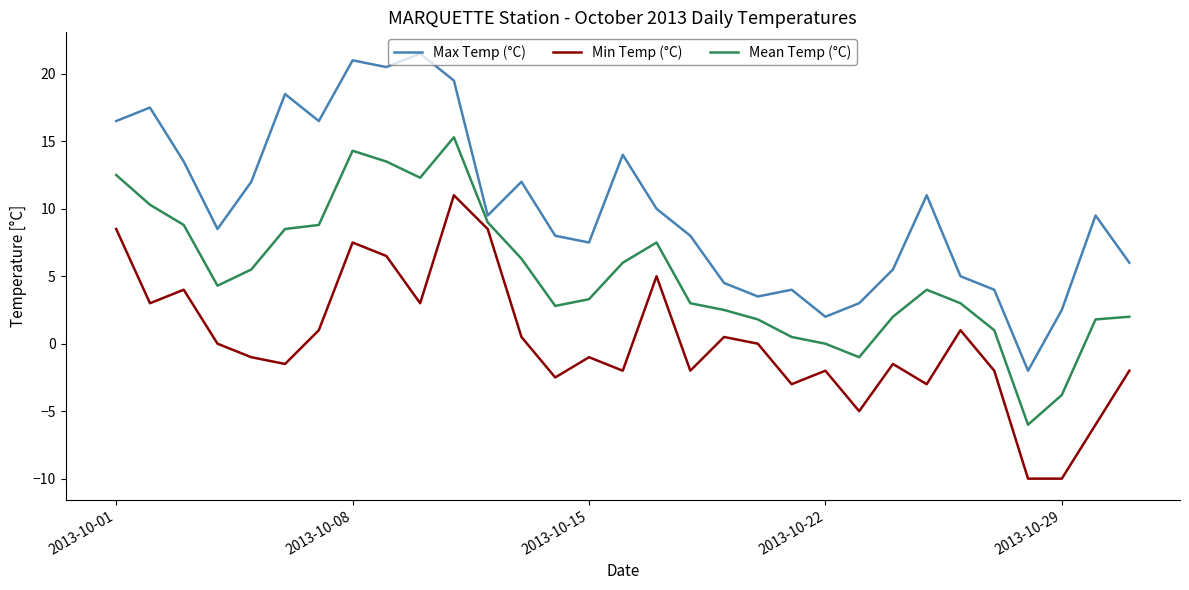

True or false: Max Temp (°C) and Min Temp (°C) cross at least once.

False